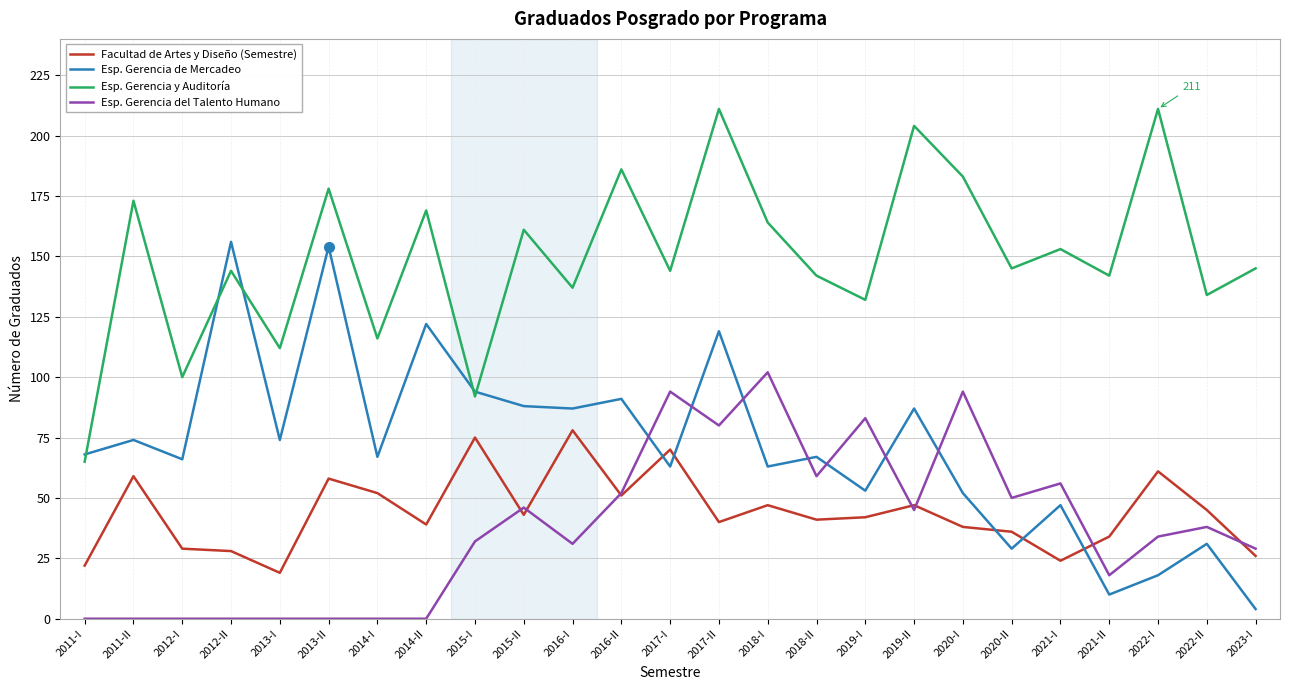

Reading left to right, what are all the values shown in this chart?

Facultad de Artes y Diseño (Semestre): 22	59	29	28	19	58	52	39	75	43	78	51	70	40	47	41	42	47	38	36	24	34	61	45	26
Esp. Gerencia de Mercadeo: 68	74	66	156	74	154	67	122	94	88	87	91	63	119	63	67	53	87	52	29	47	10	18	31	4
Esp. Gerencia y Auditoría: 65	173	100	144	112	178	116	169	92	161	137	186	144	211	164	142	132	204	183	145	153	142	211	134	145
Esp. Gerencia del Talento Humano: 0	0	0	0	0	0	0	0	32	46	31	52	94	80	102	59	83	45	94	50	56	18	34	38	29